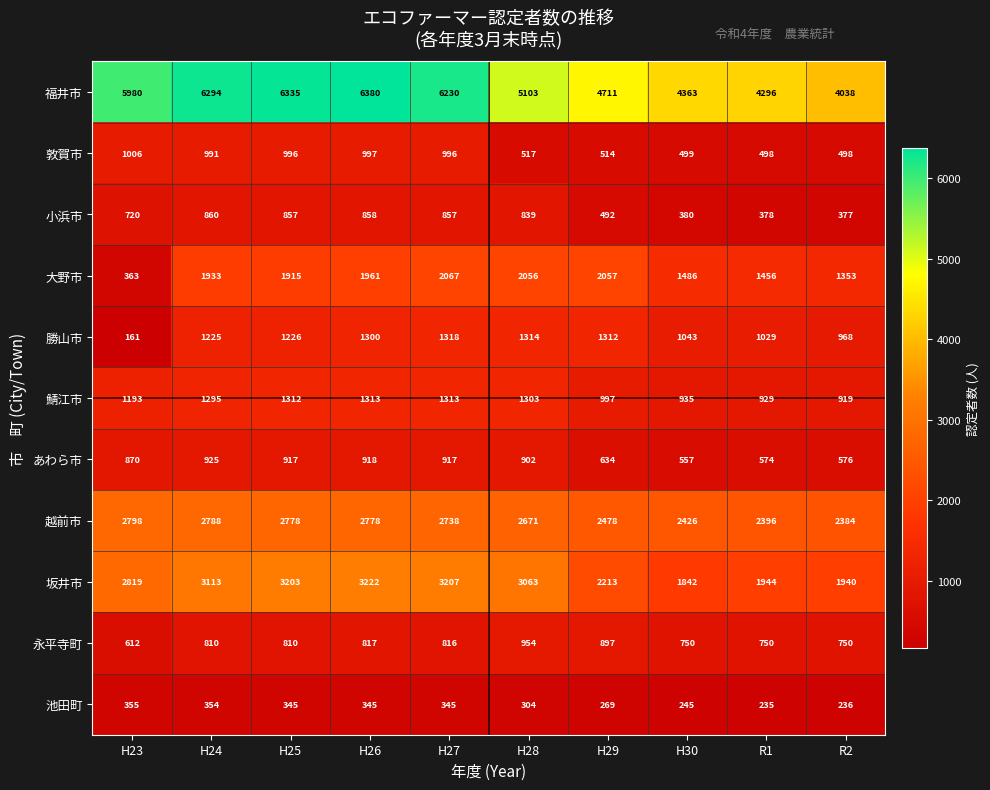

Is the value of 池田町 at H29 greater than the value of 大野市 at H29?

No